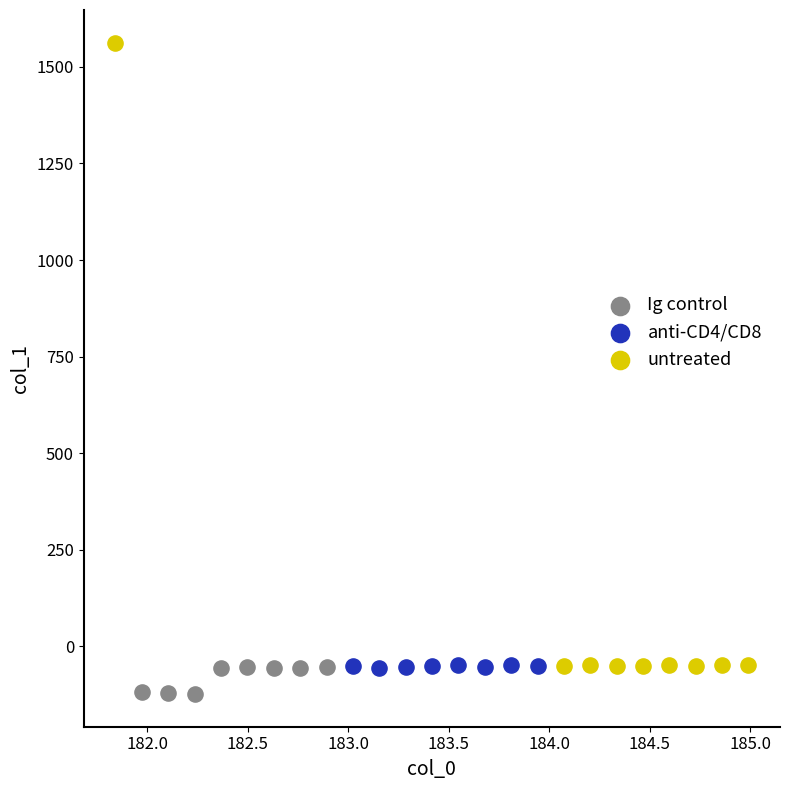

Which series contains the highest Y value?

untreated